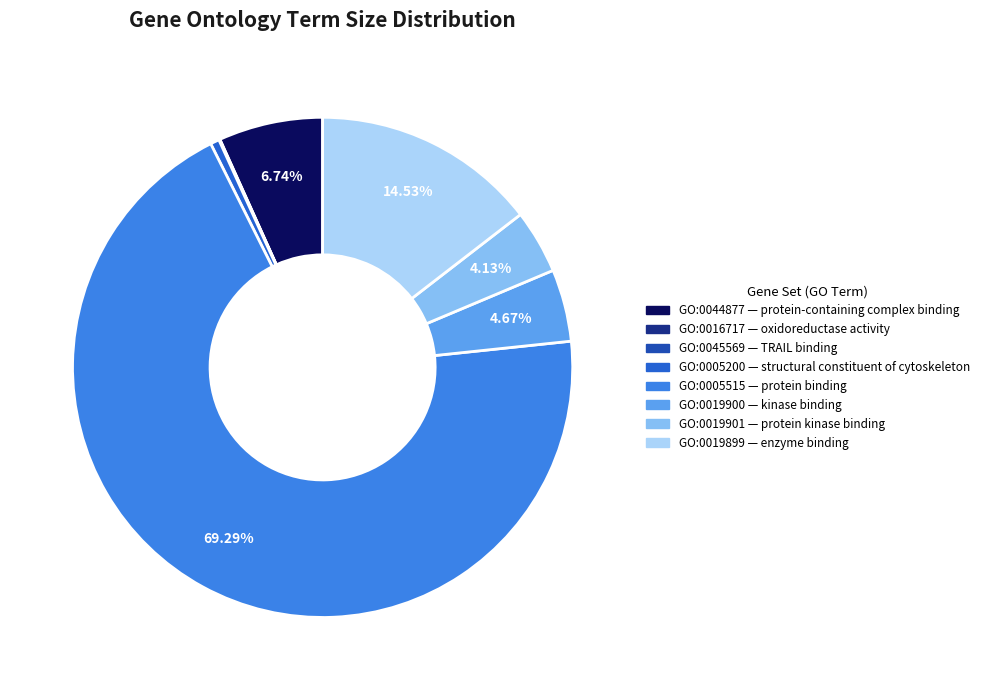

Count the number of slices in the pie.

8